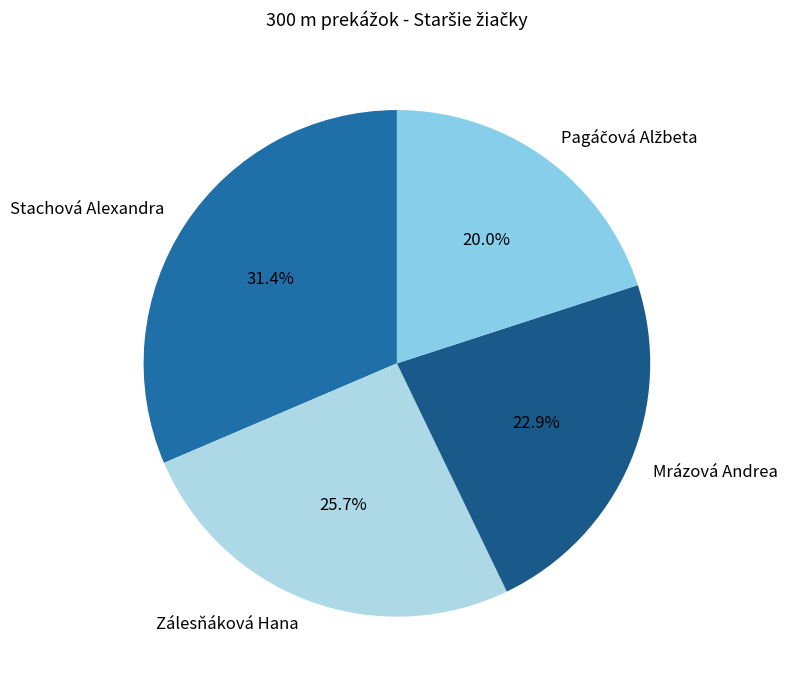

What is the ratio of the value at Mrázová Andrea to the value at Zálesňáková Hana?

0.9